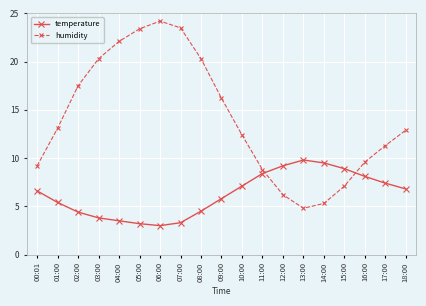

How many interior local valleys does the temperature series have?

1